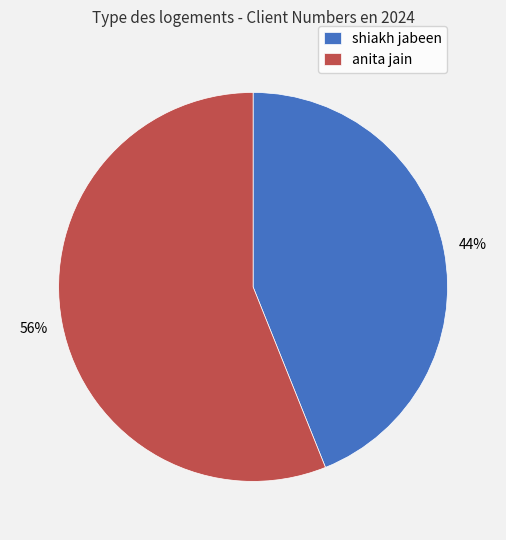

Rank the categories by value from lowest to highest.

shiakh jabeen, anita jain